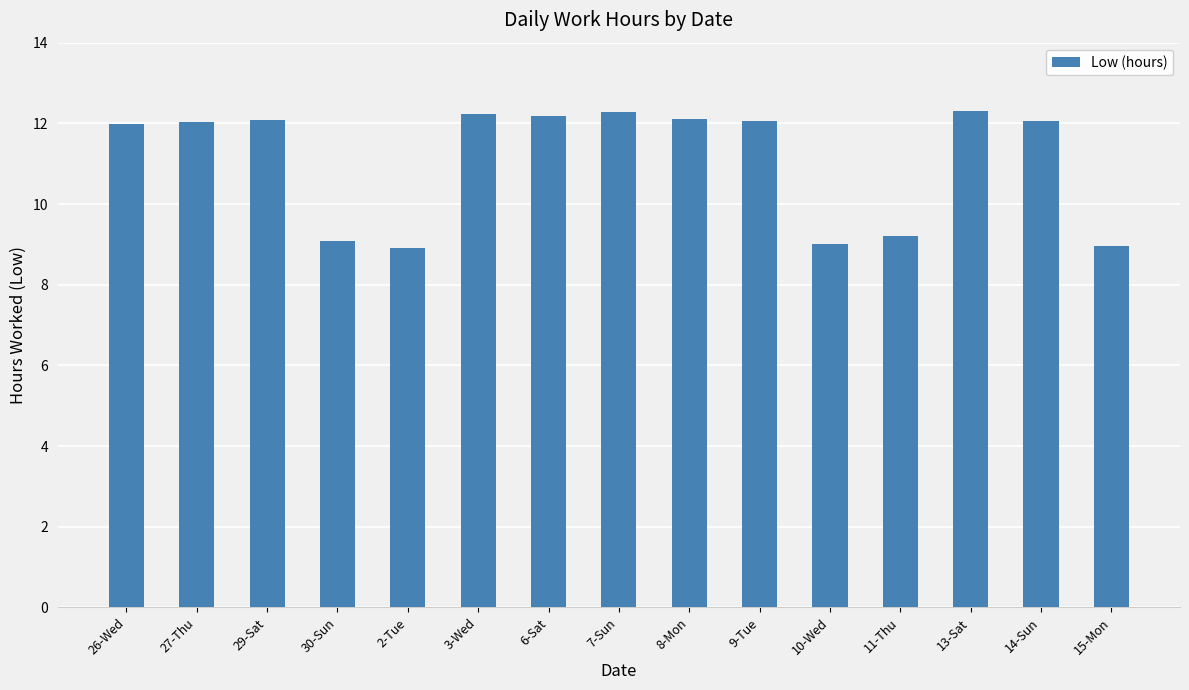

What is the sum of the values at 26-Wed and 13-Sat?

24.3